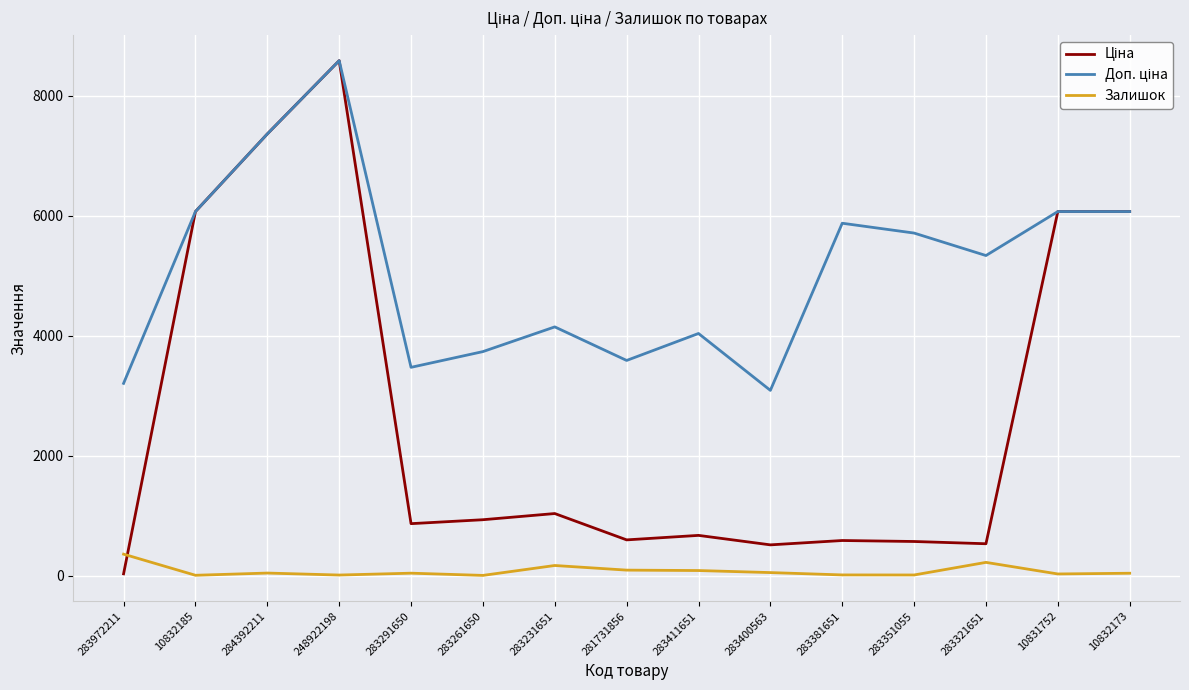

At which category is the sum across all series the highest?

248922198